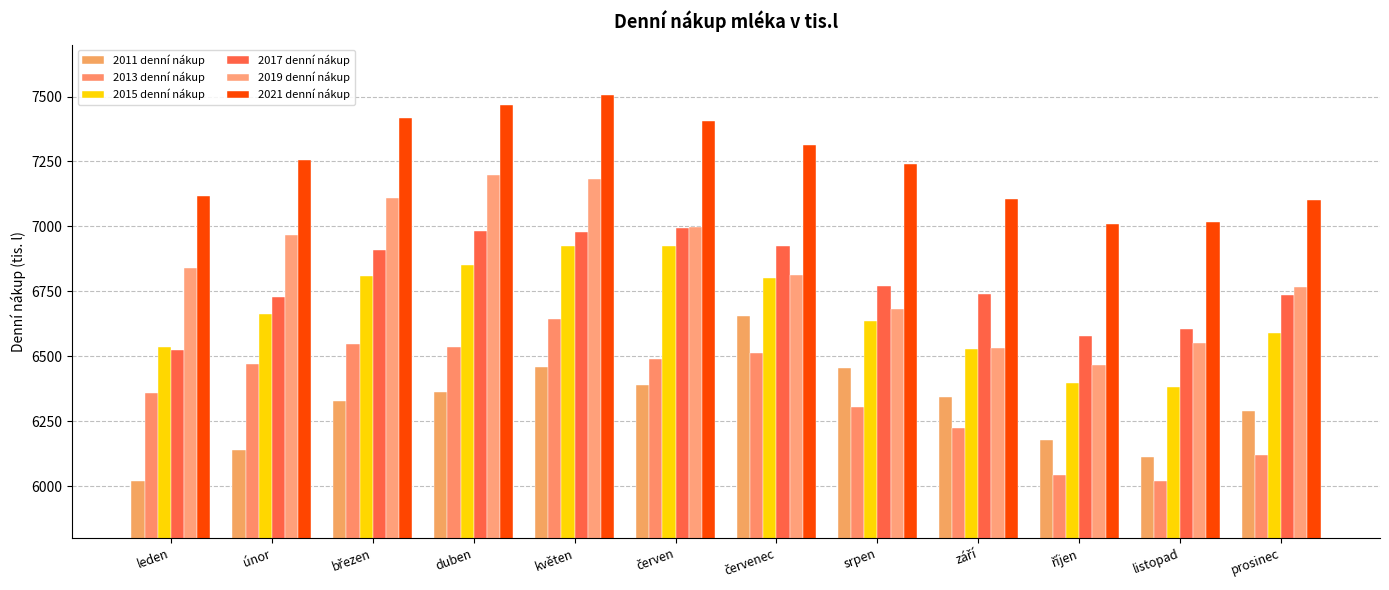

What are all the series names shown in the legend?

2011 denní nákup, 2013 denní nákup, 2015 denní nákup, 2017 denní nákup, 2019 denní nákup, 2021 denní nákup